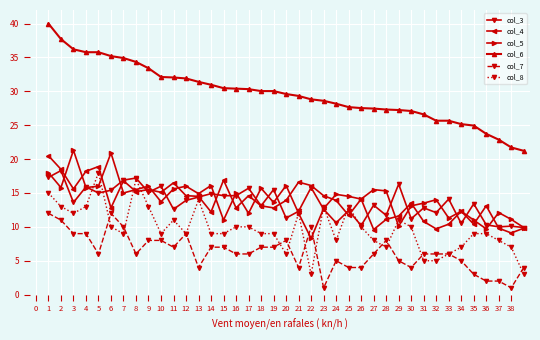

True or false: col_3 and col_7 cross at least once.

False